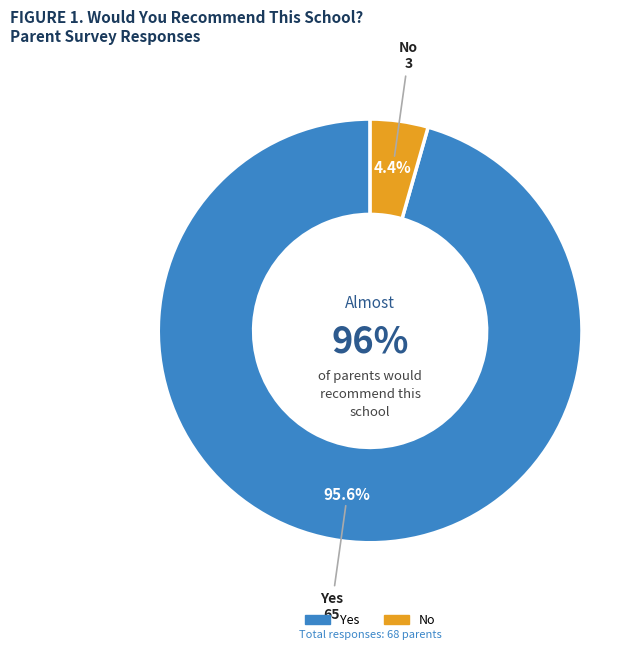

Which category accounts for the majority?

Yes